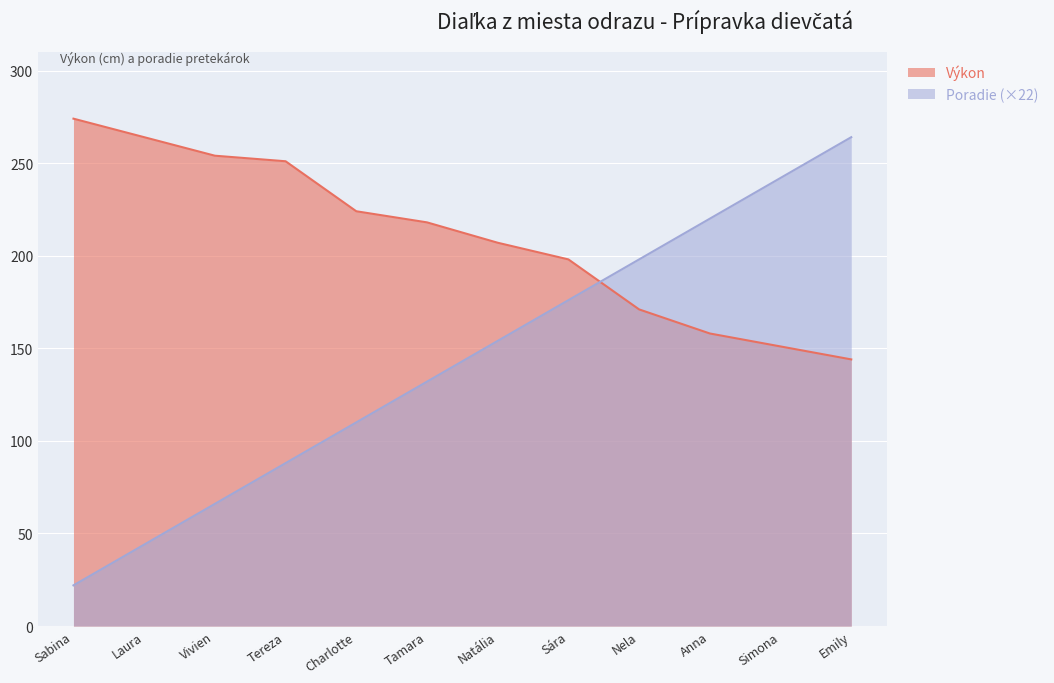

List the labels in order of Výkon value, largest first.

Sabina, Laura, Vivien, Tereza, Charlotte, Tamara, Natália, Sára, Nela, Anna, Simona, Emily